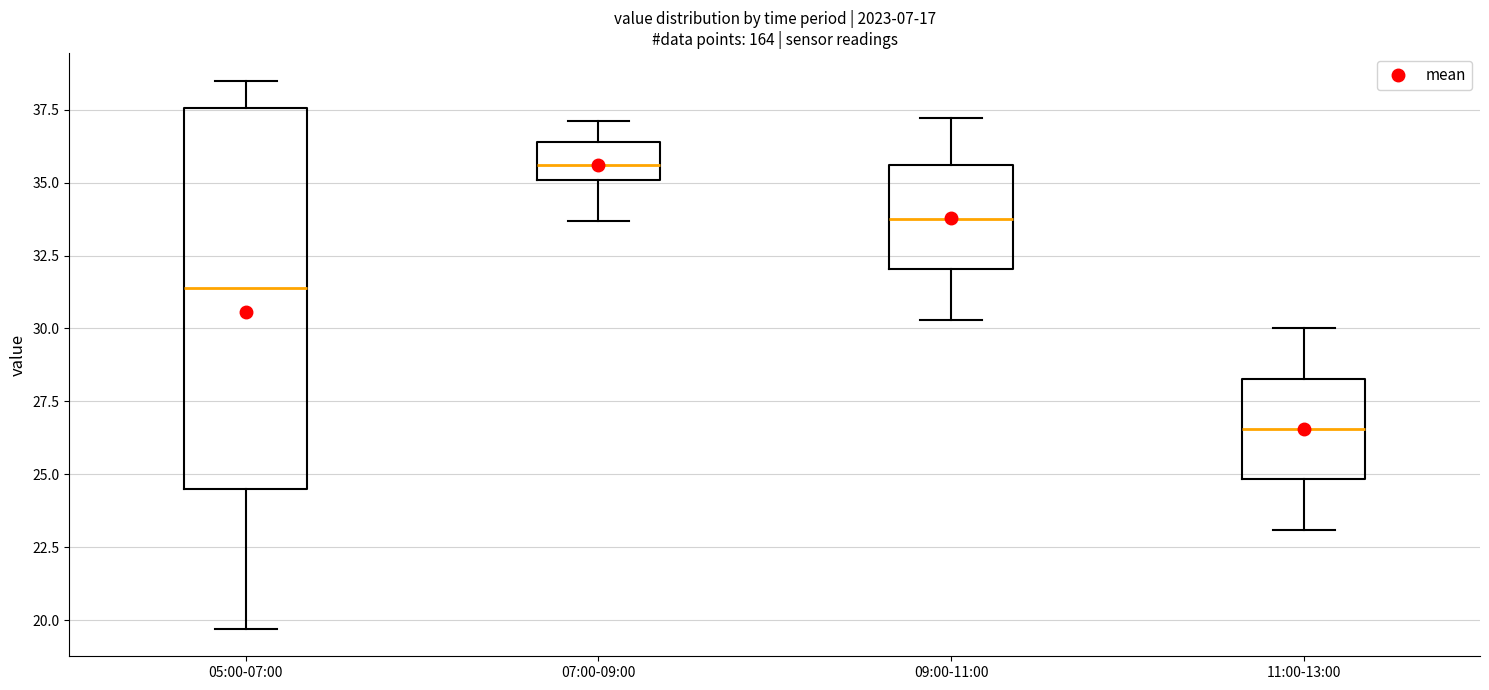

Comparing the boxes themselves (not the whiskers), which one is the tallest?

05:00-07:00